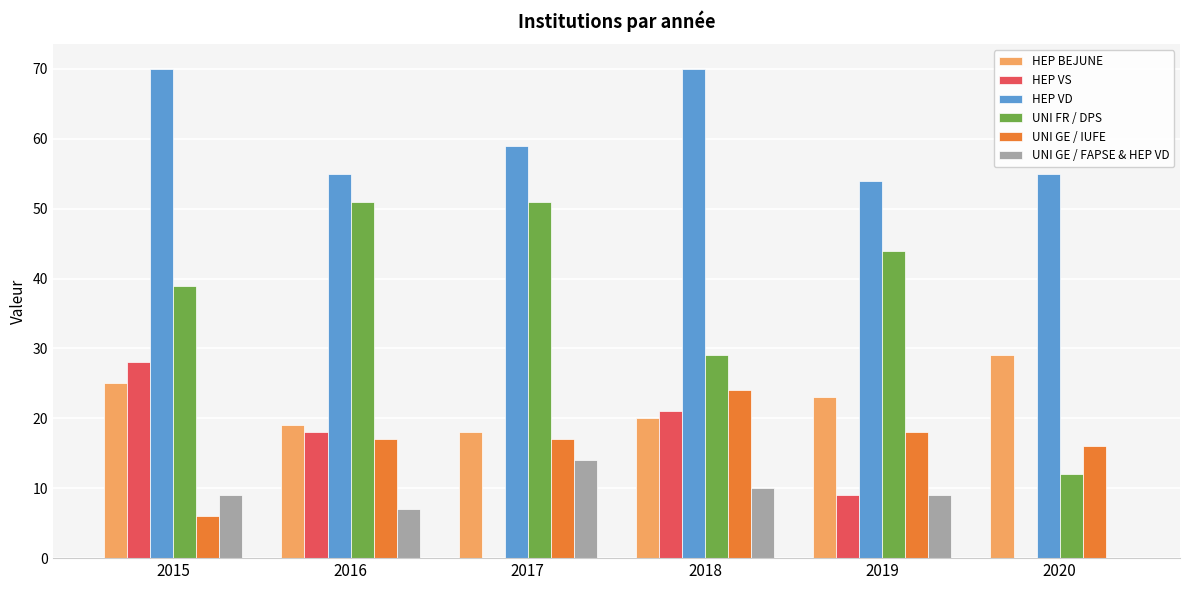

The value of HEP BEJUNE at 2016 is 25. True or false?

False